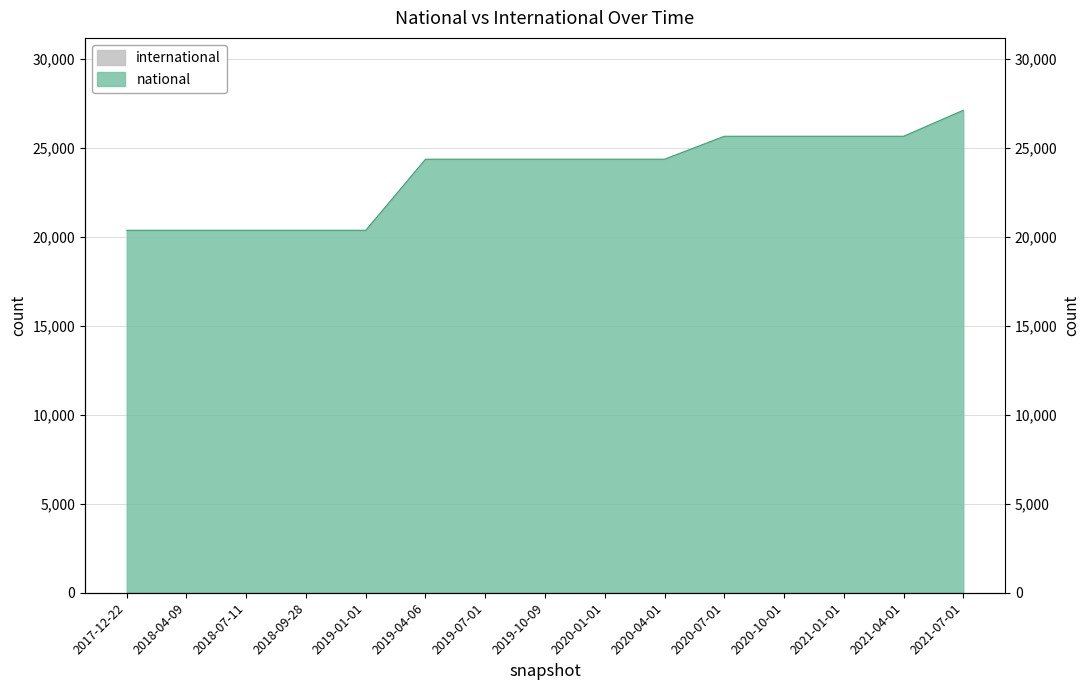

What is the label of the 11th point from the right?

2019-01-01